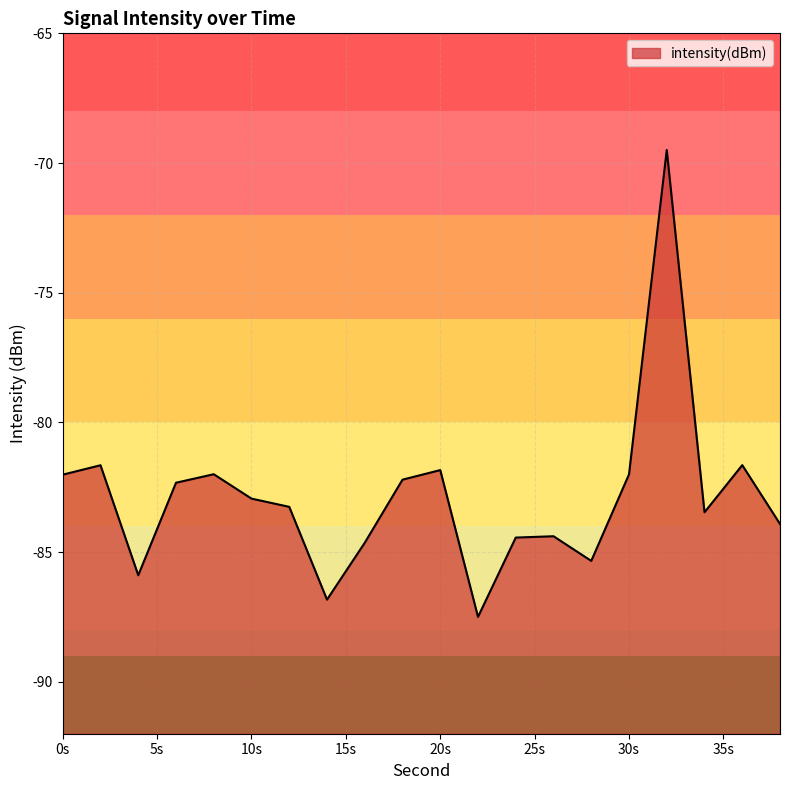

What value does the data have at 28?

-85.3